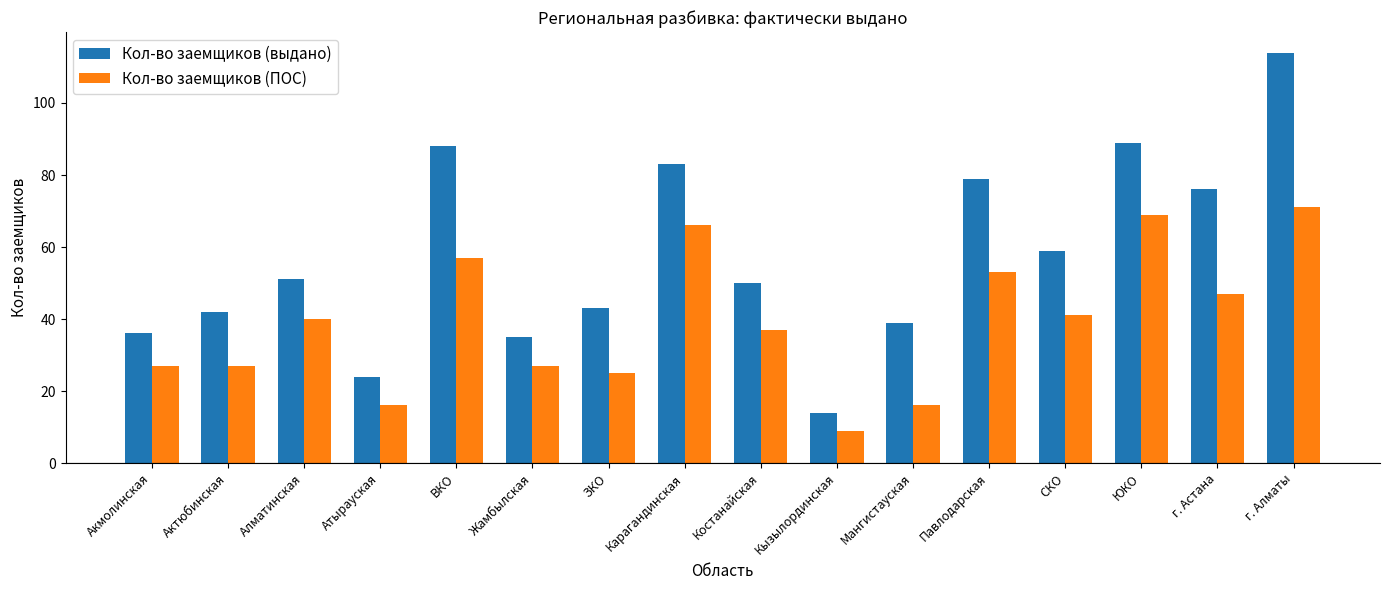

Is the value of Кол-во заемщиков (выдано) at Актюбинская greater than the value of Кол-во заемщиков (ПОС) at СКО?

Yes